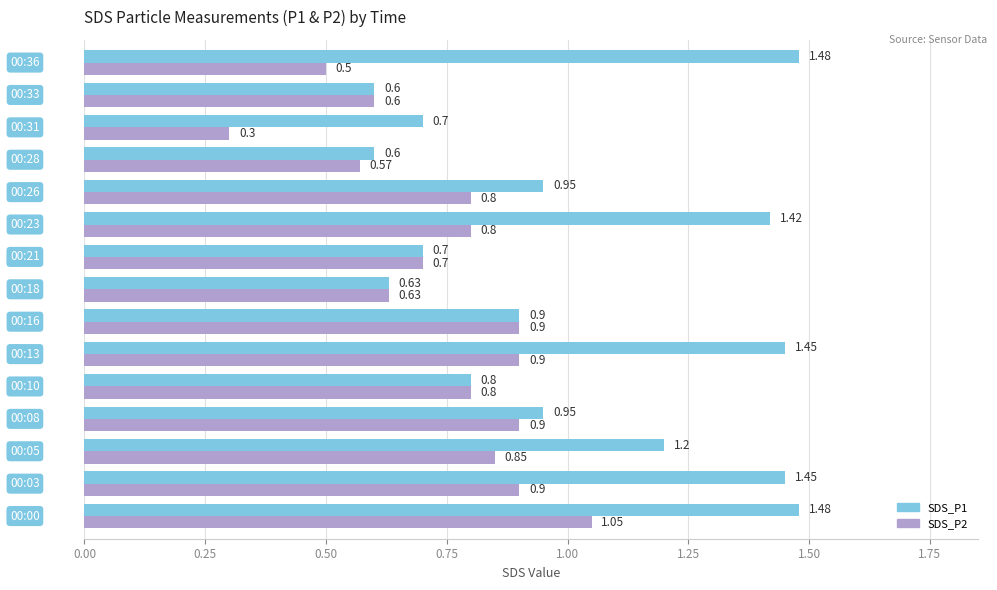

What is the smallest value displayed?

0.3